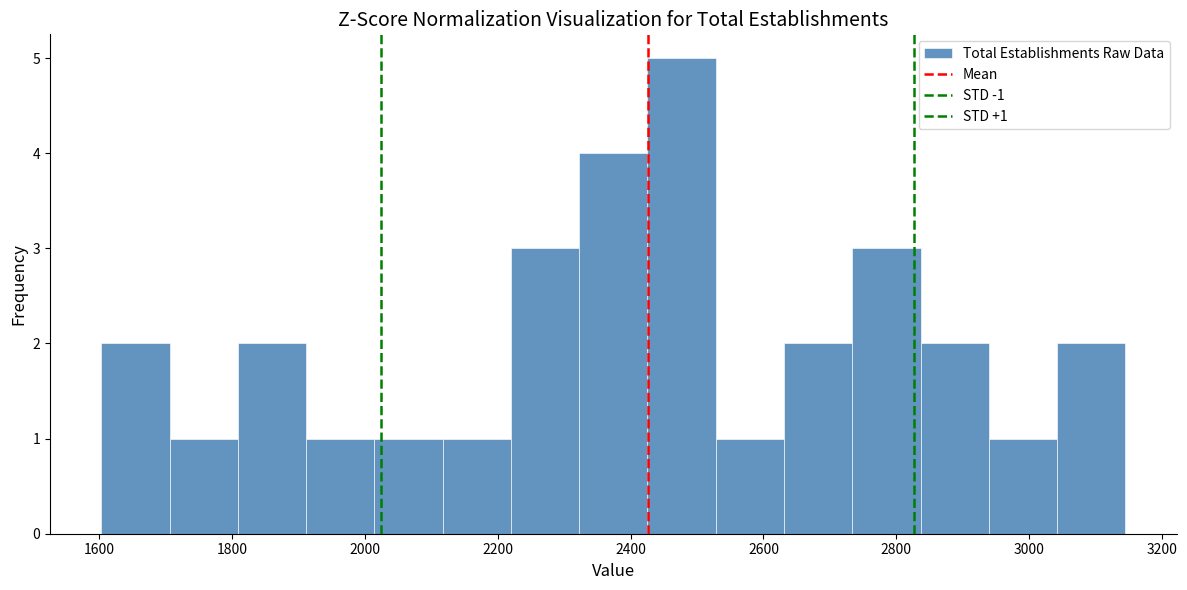

Which range on the x-axis has the tallest bar?

2420 to 2520